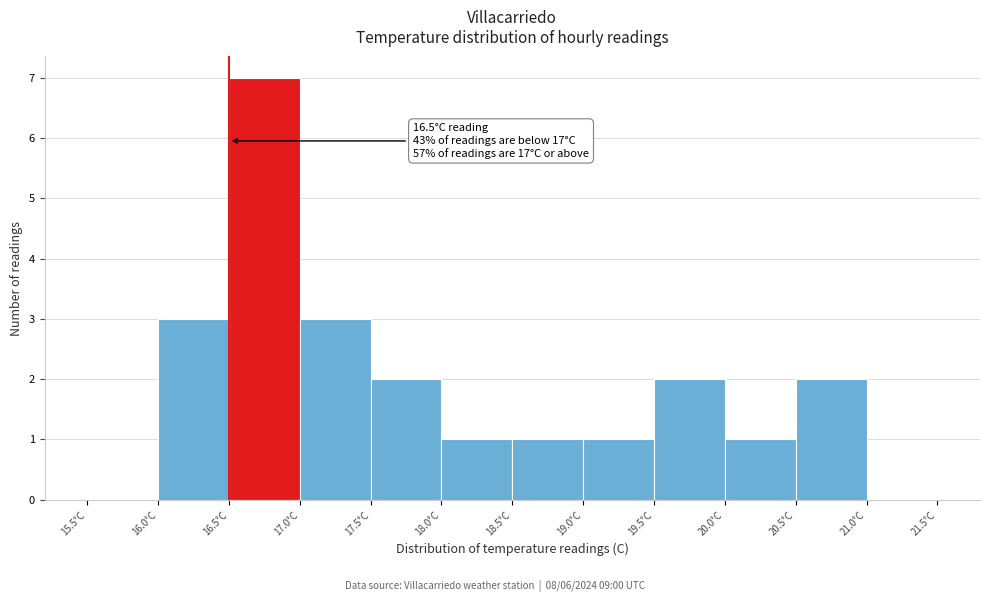

Which range on the x-axis has the tallest bar?

16.5 to 17.0